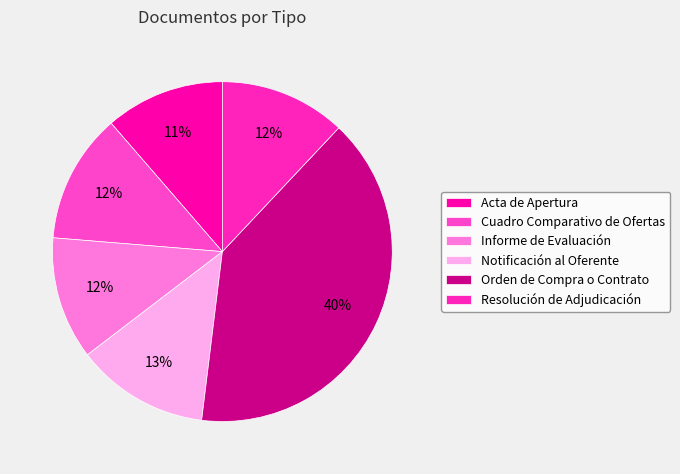

What percentage do Cuadro Comparativo de Ofertas and Orden de Compra o Contrato together represent?

52.3%